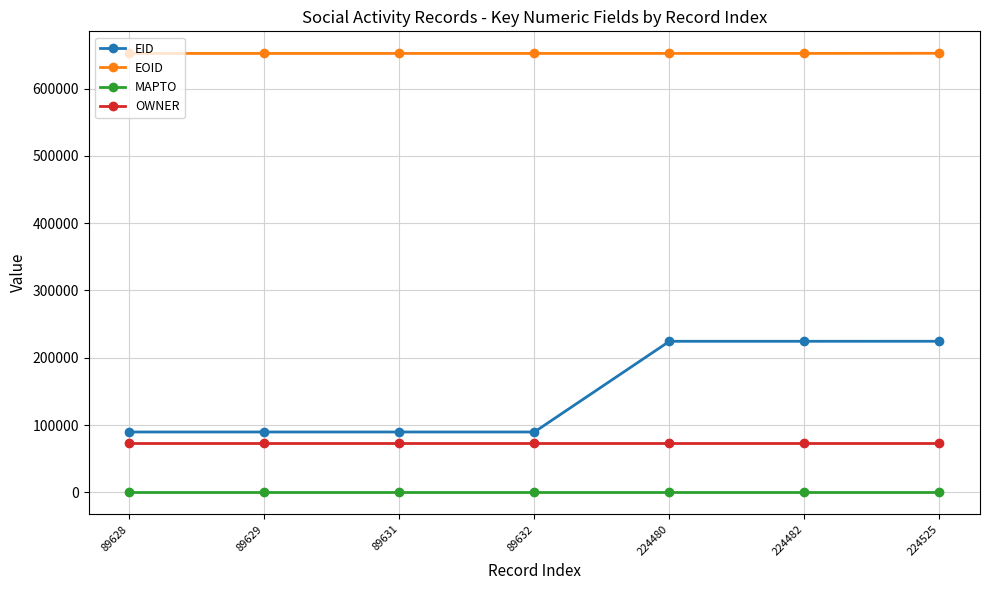

Which series has the widest spread of values?

EID